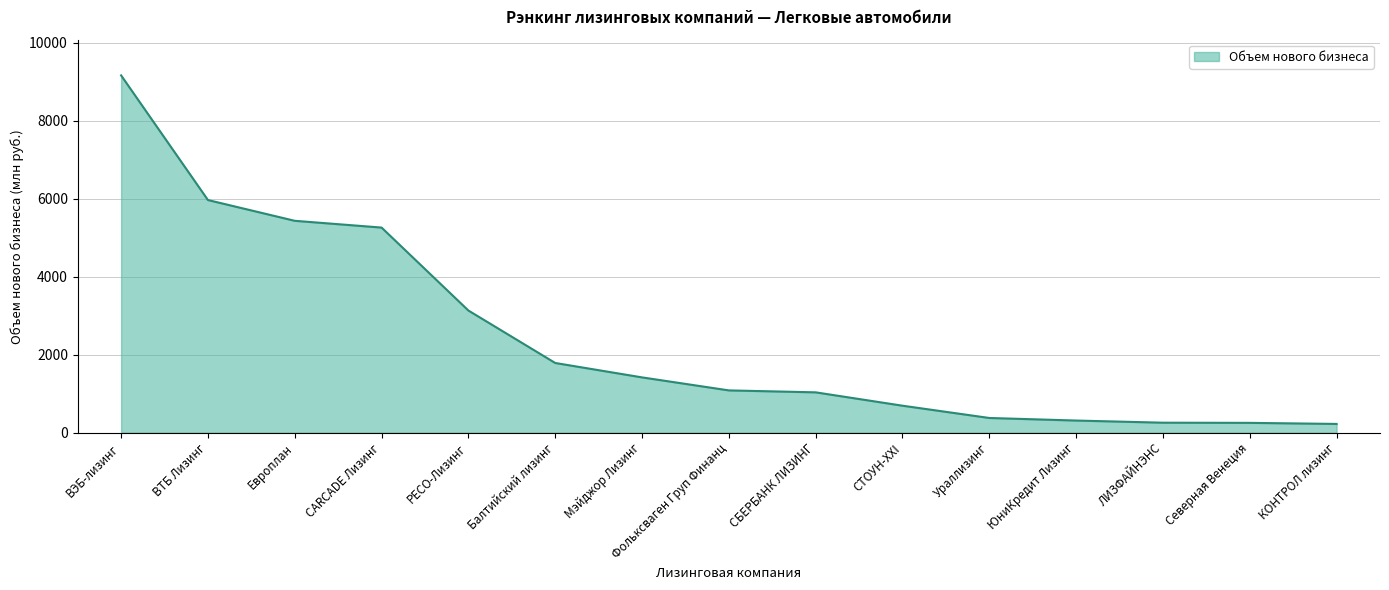

What is the difference between the maximum and minimum values?

8934.9